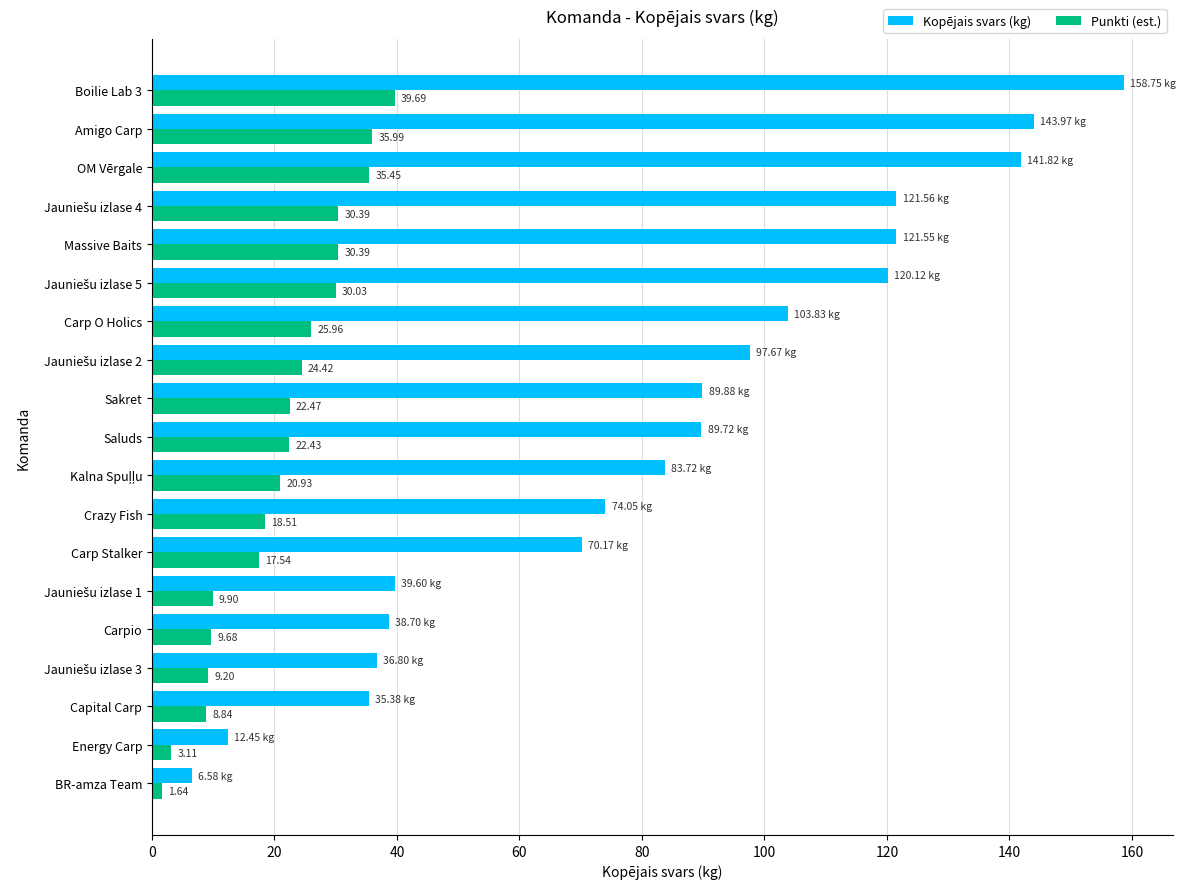

Rank the series at Boilie Lab 3 from highest to lowest value.

Kopējais svars (kg), Punkti (est.)